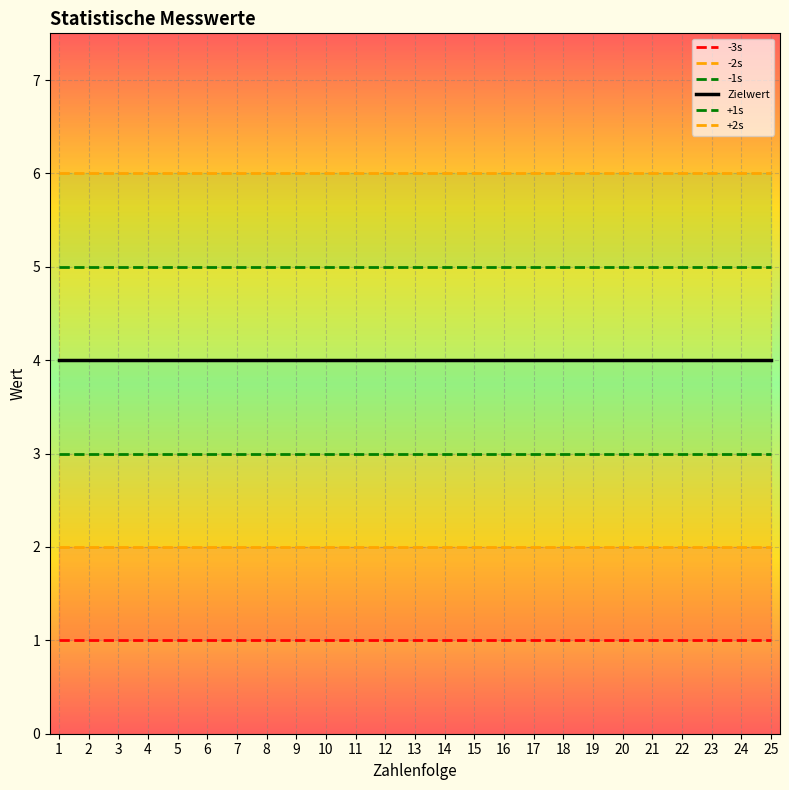

Which has a higher value, 2 or 7?

2